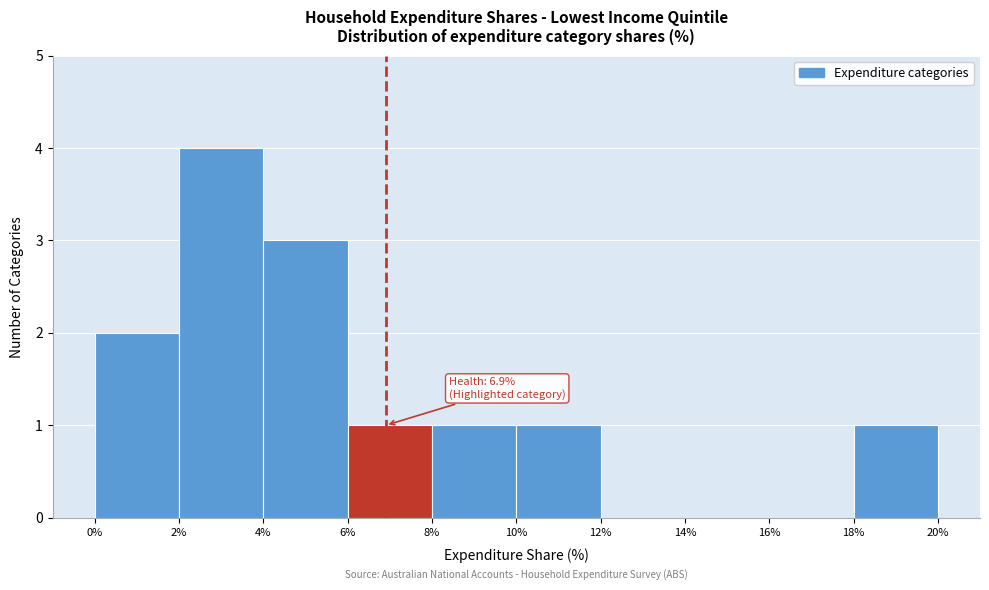

Which range on the x-axis has the tallest bar?

2% to 4%